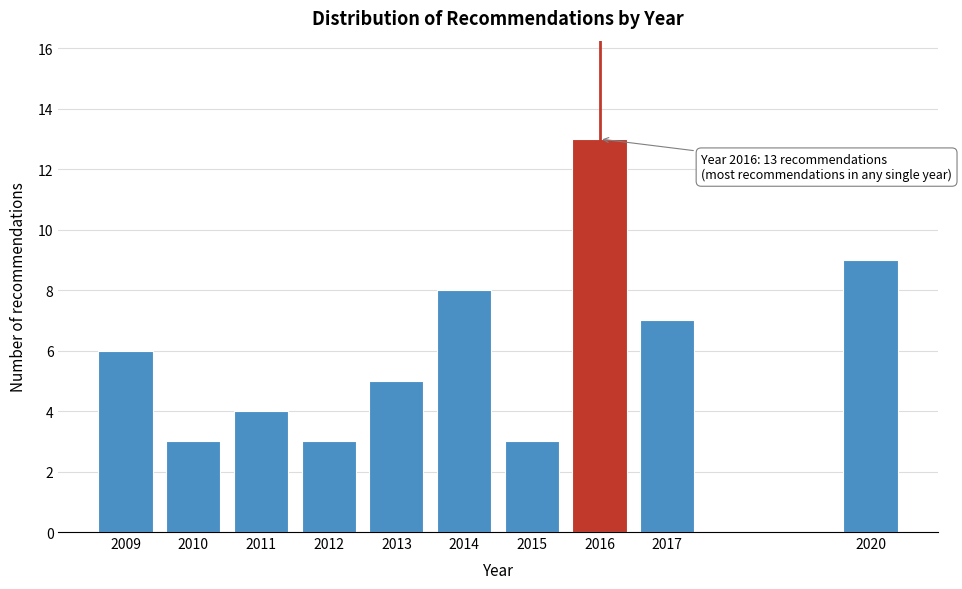

Reading left to right, what are all the values shown in this chart?

2009=6	2010=3	2011=4	2012=3	2013=5	2014=8	2015=3	2016=13	2017=7	2020=9